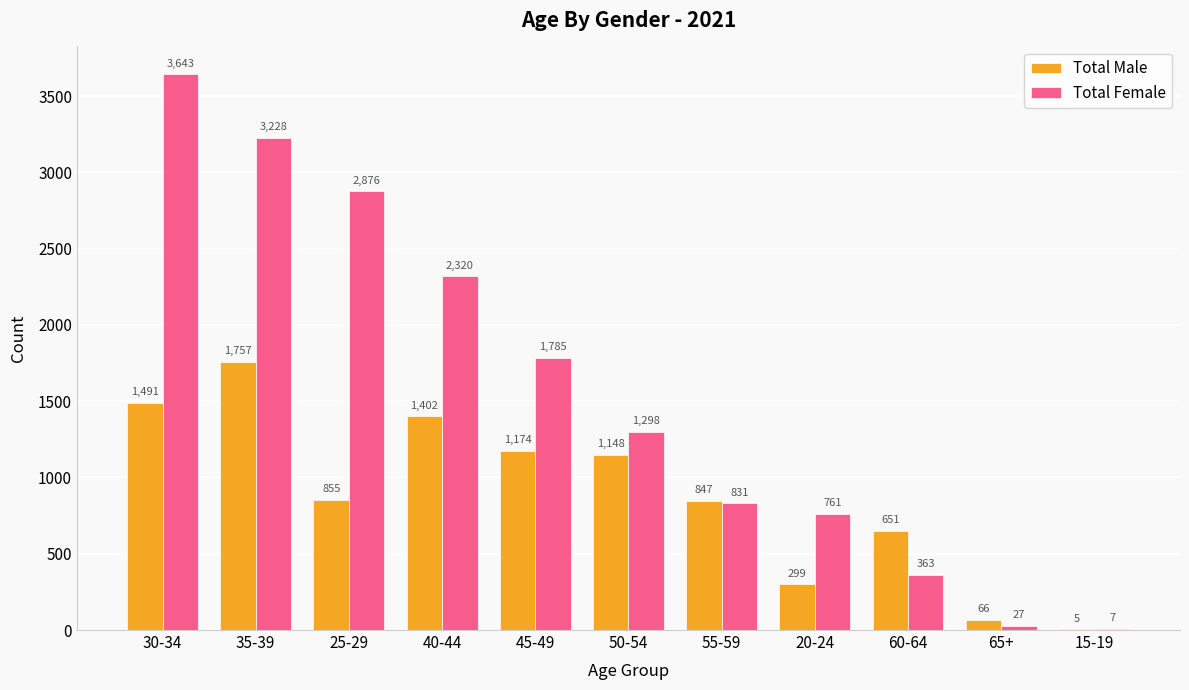

At which label does Total Female reach its peak?

30-34